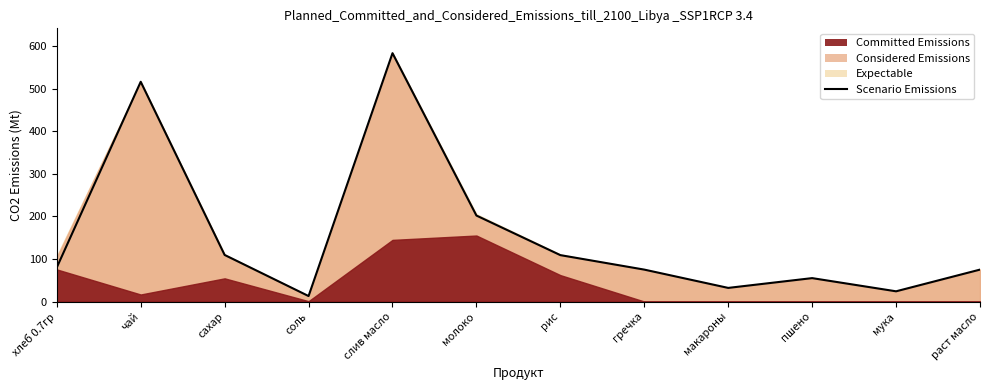

How many points are higher than both their immediate neighbors (excluding endpoints)?

3